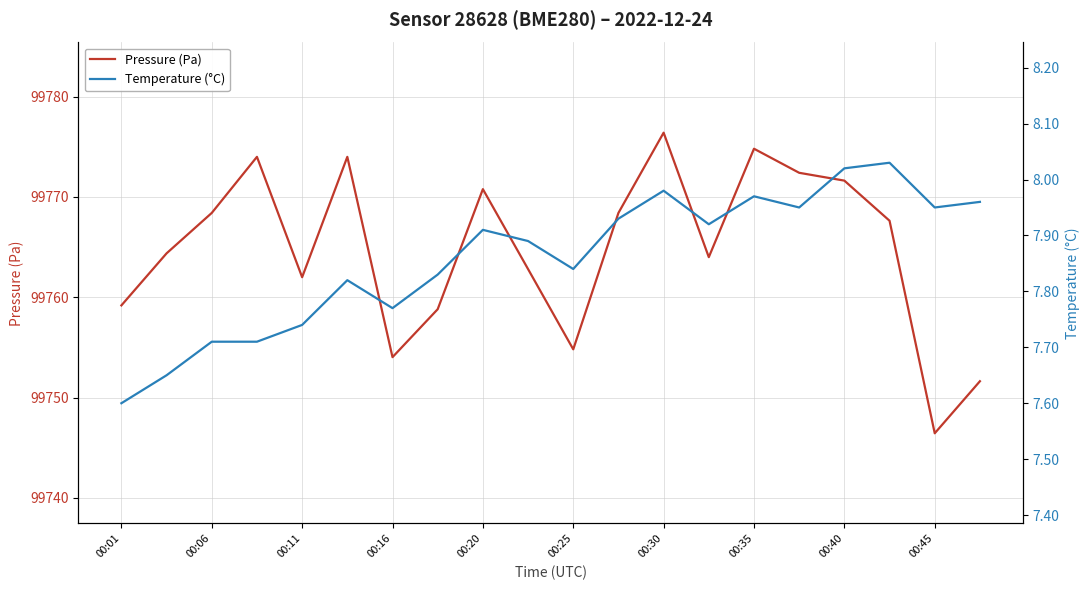

True or false: Pressure (Pa) has a value of 138259.7 at 00:06.

False